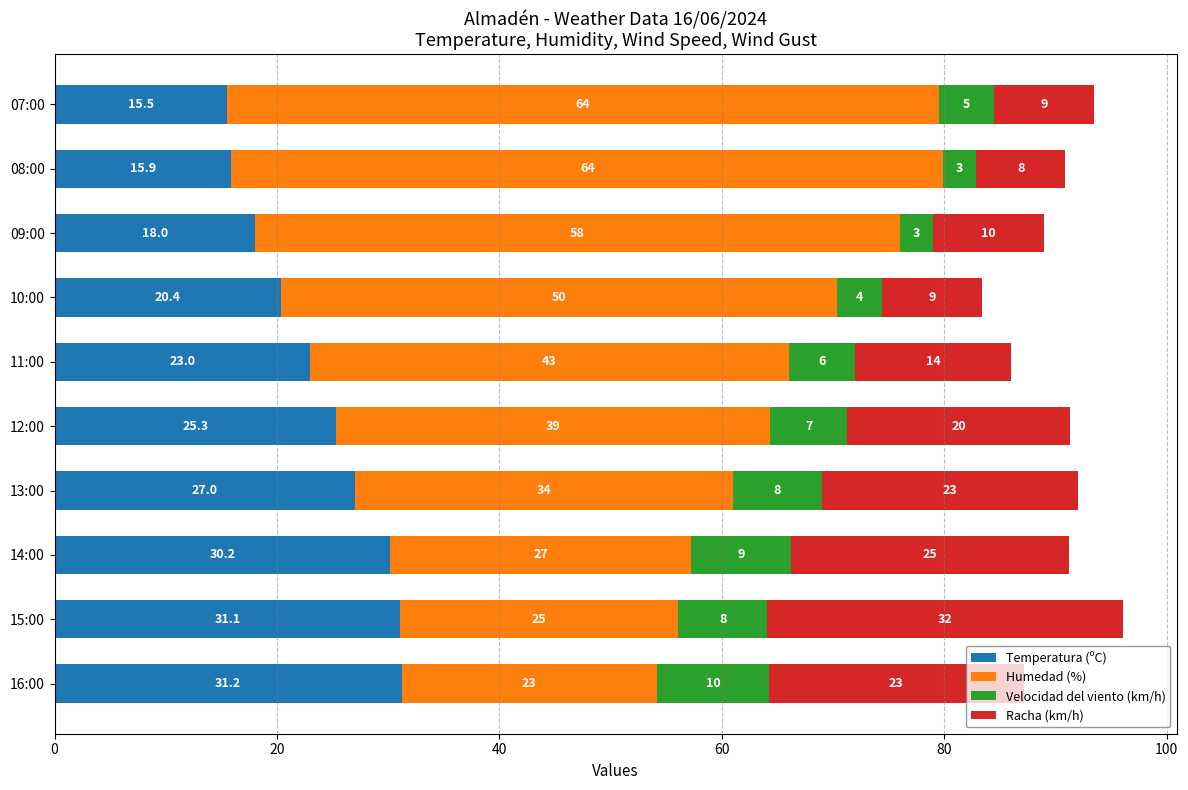

True or false: Temperatura (ºC) has a value of 4.3 at 09:00.

False